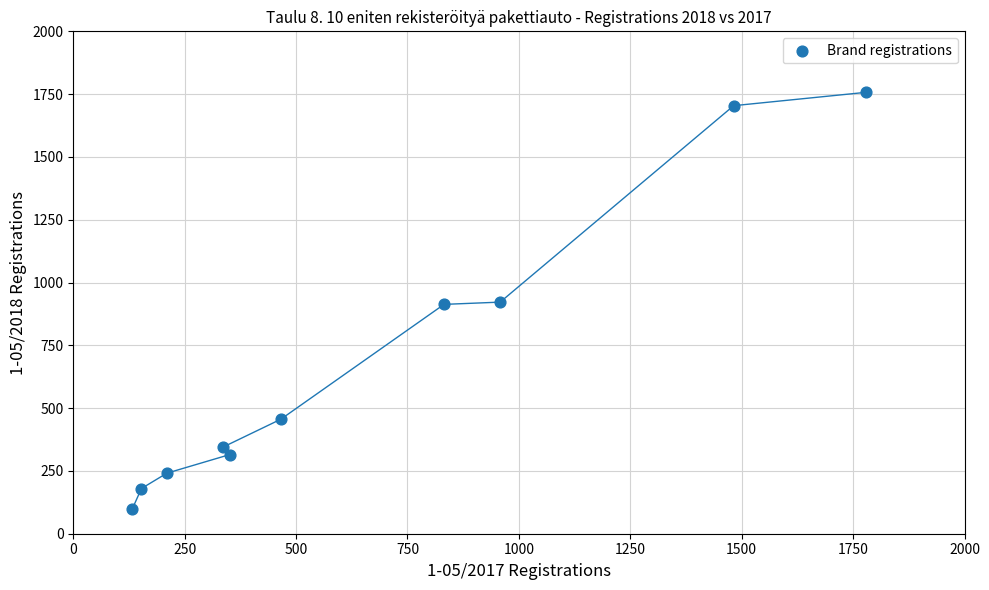

What is the average X value?

670